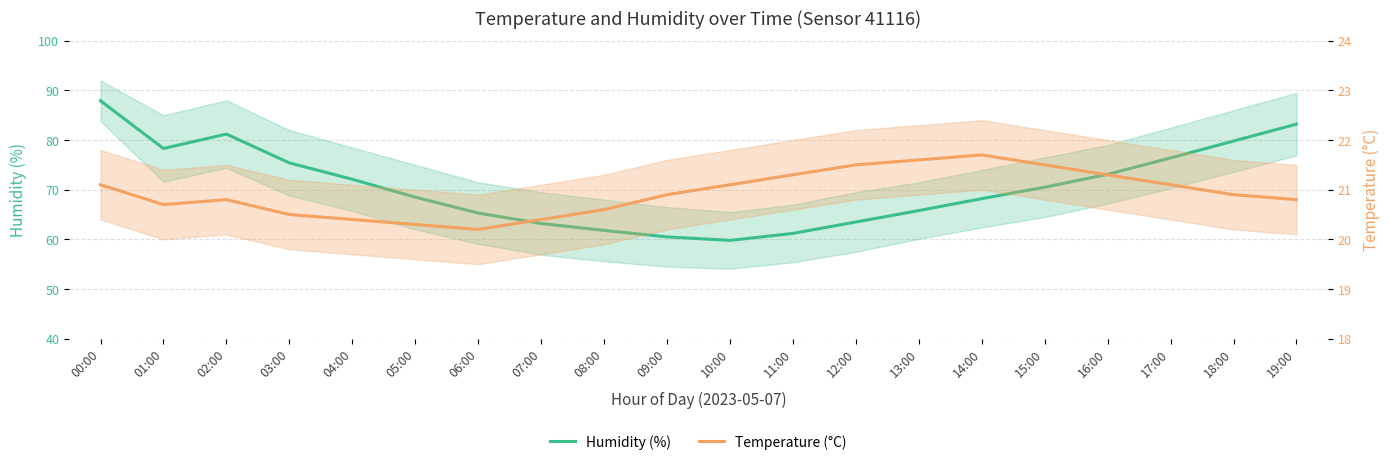

Which series has the largest total across all categories?

Humidity (%)